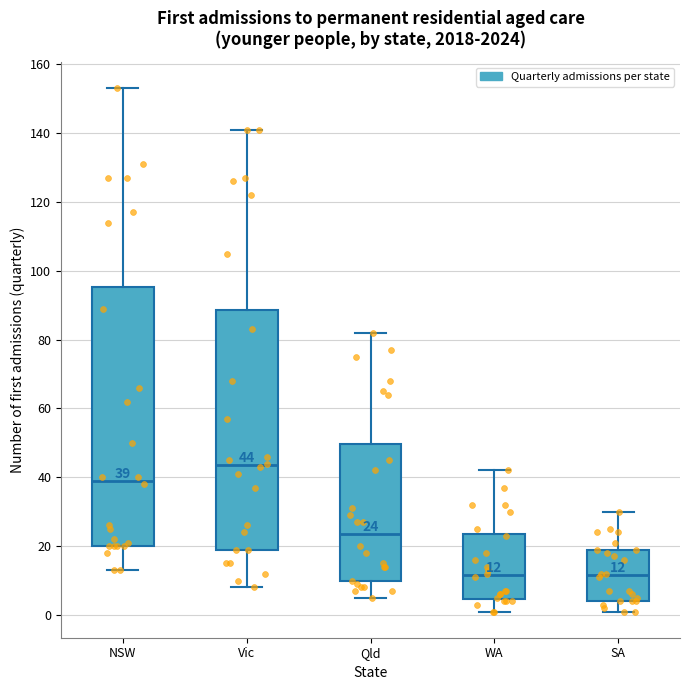

Which box's median line is the highest?

Vic